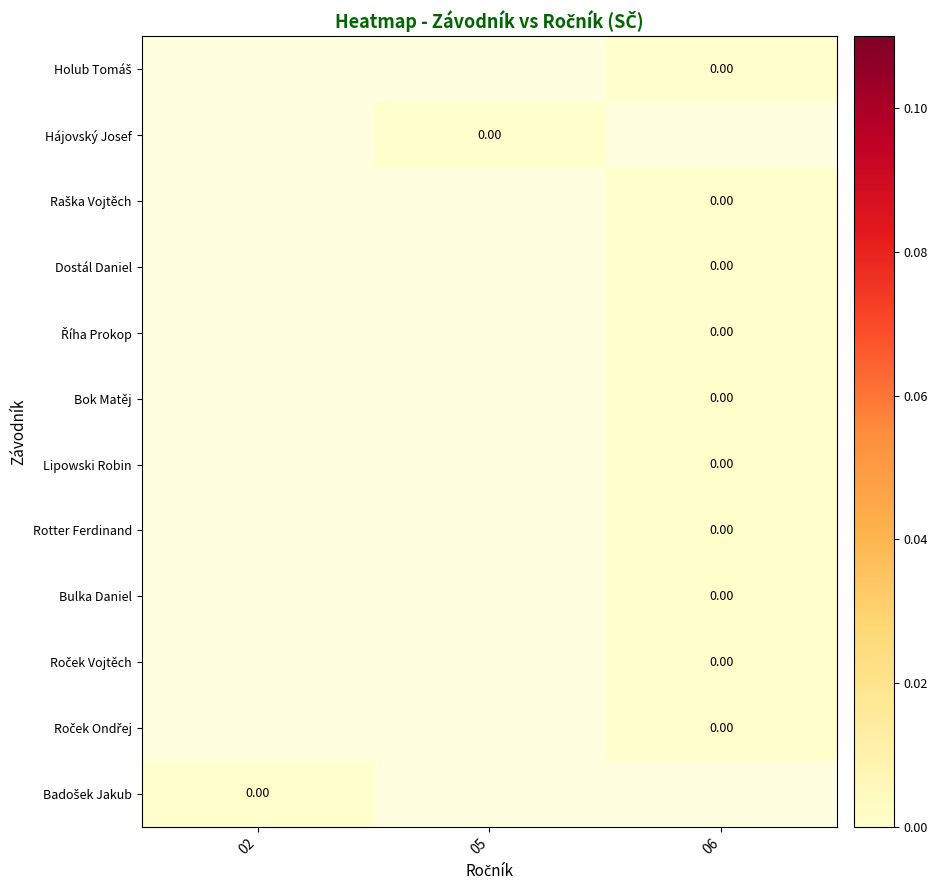

Which series has the largest range (max minus min)?

Badošek Jakub